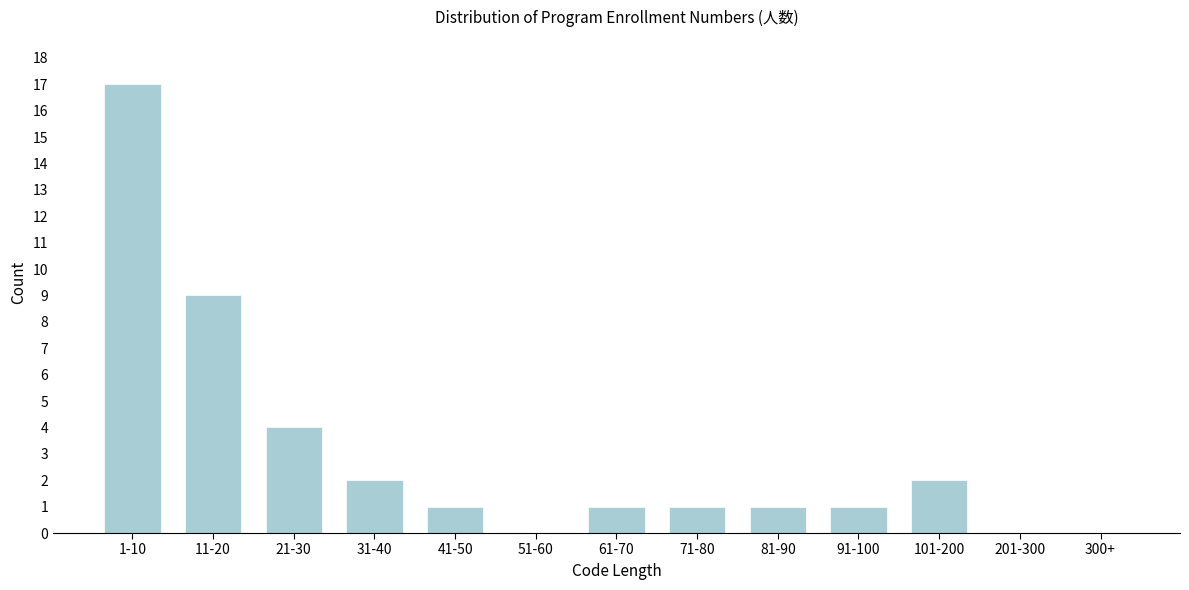

Reading right to left, what are all the values shown in this chart?

300+=0	201-300=0	101-200=2	91-100=1	81-90=1	71-80=1	61-70=1	51-60=0	41-50=1	31-40=2	21-30=4	11-20=9	1-10=17